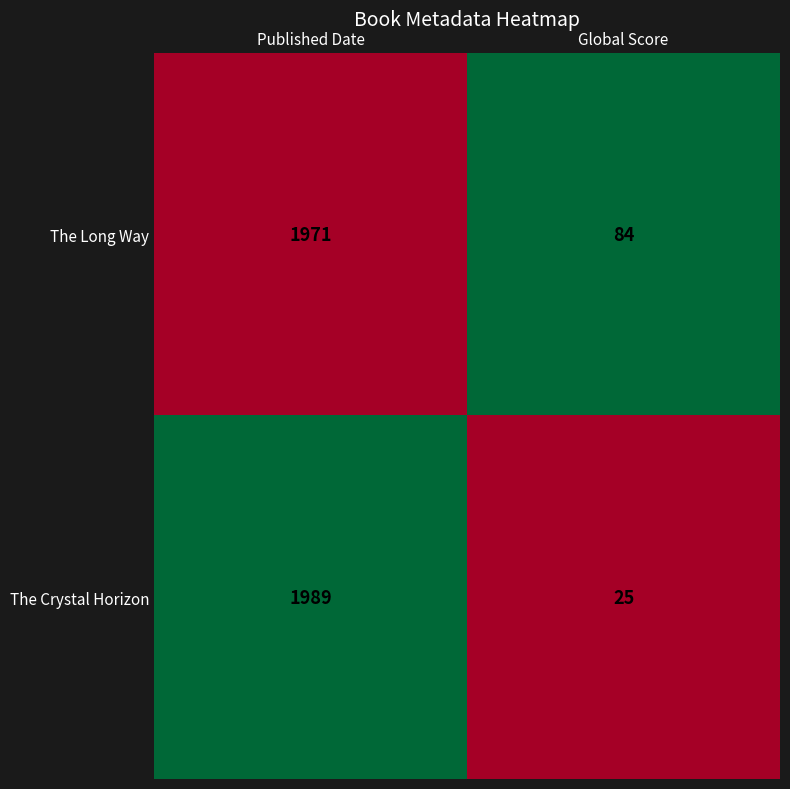

What is the total value across all series at Global Score?

1